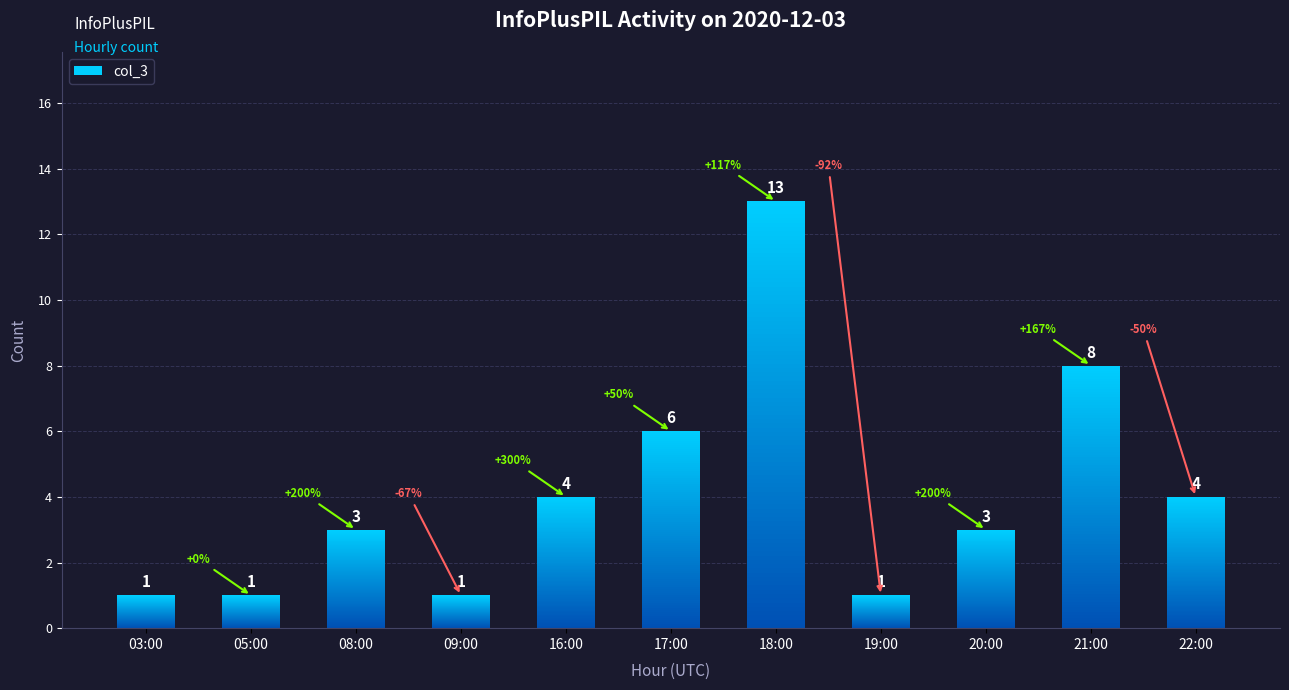

Rank the categories by value from highest to lowest.

18:00, 21:00, 17:00, 16:00, 22:00, 08:00, 20:00, 03:00, 05:00, 09:00, 19:00